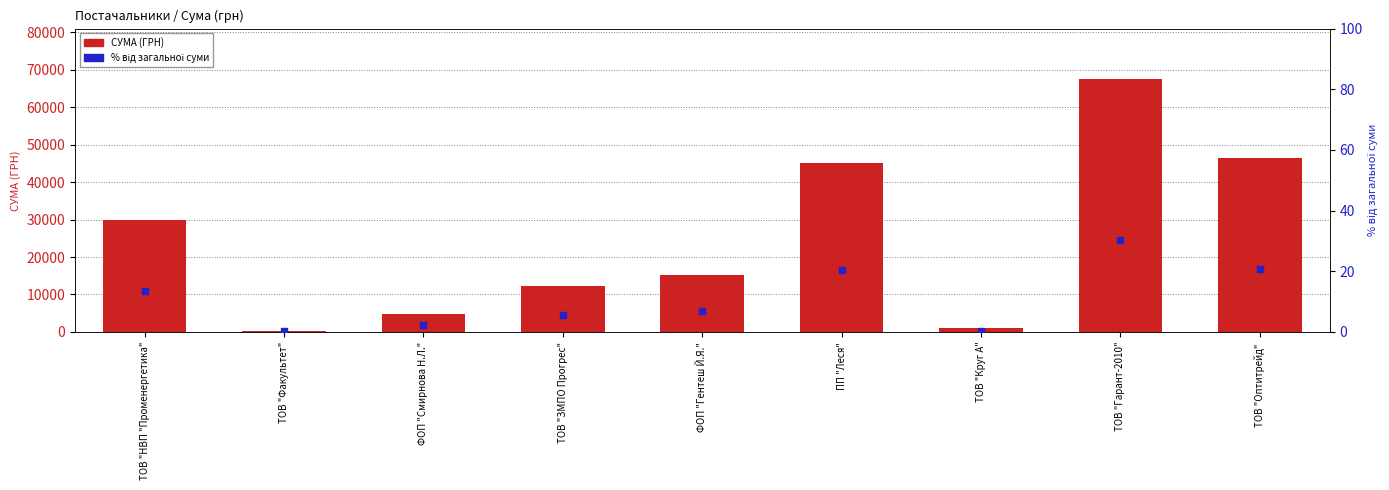

What is the total value across all series at ФОП "Смирнова Н.Л."?

4839.5